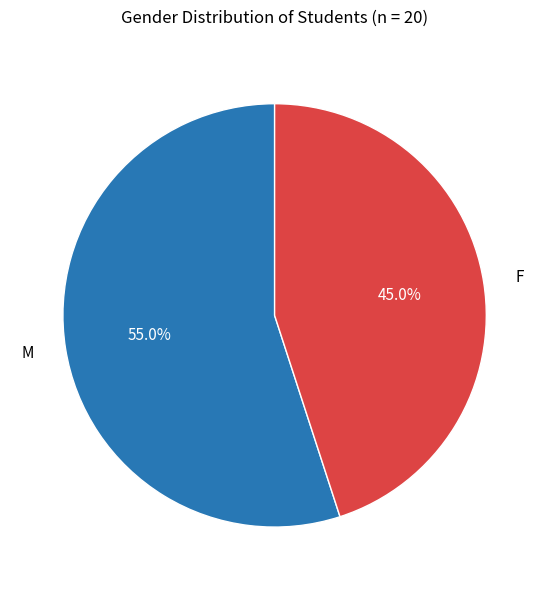

To the nearest percent, what percentage of the pie is M?

55%